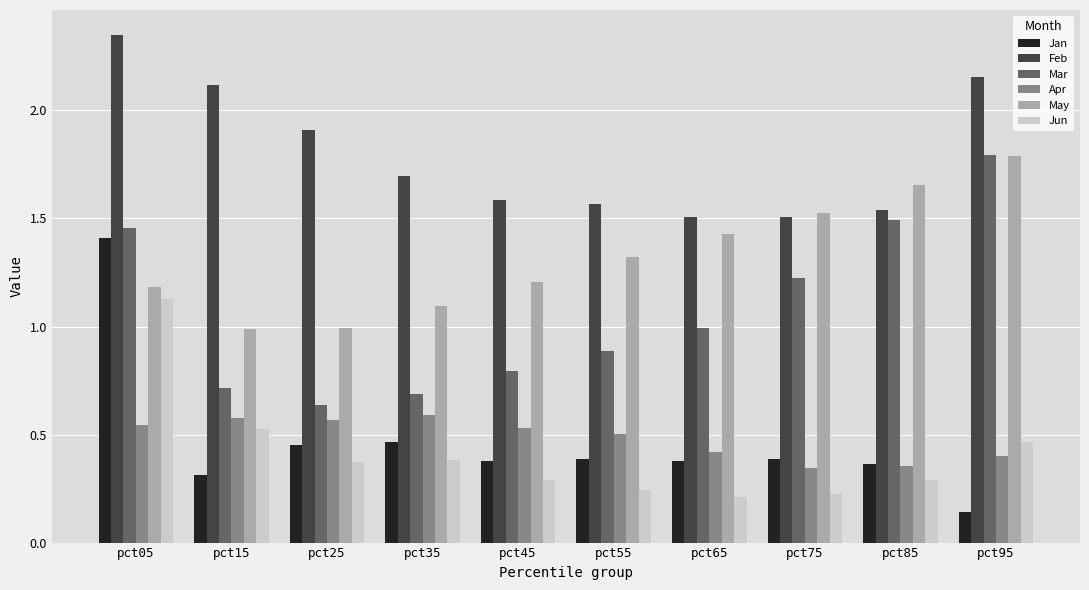

Which category has the highest value across all series?

pct05